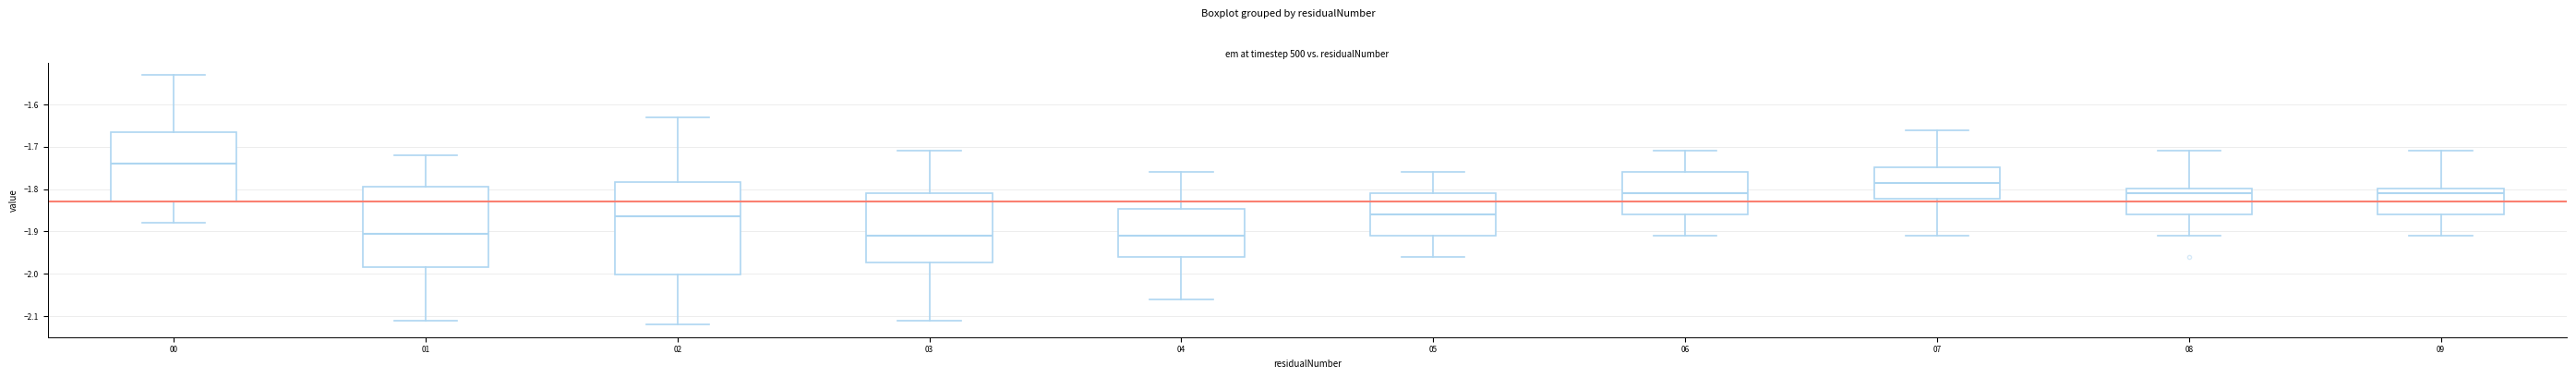

Where does the upper whisker of the box at x = 03 end on the y-axis? The values are not printed on the chart, so give them approximately, as read against the axis.

-1.71